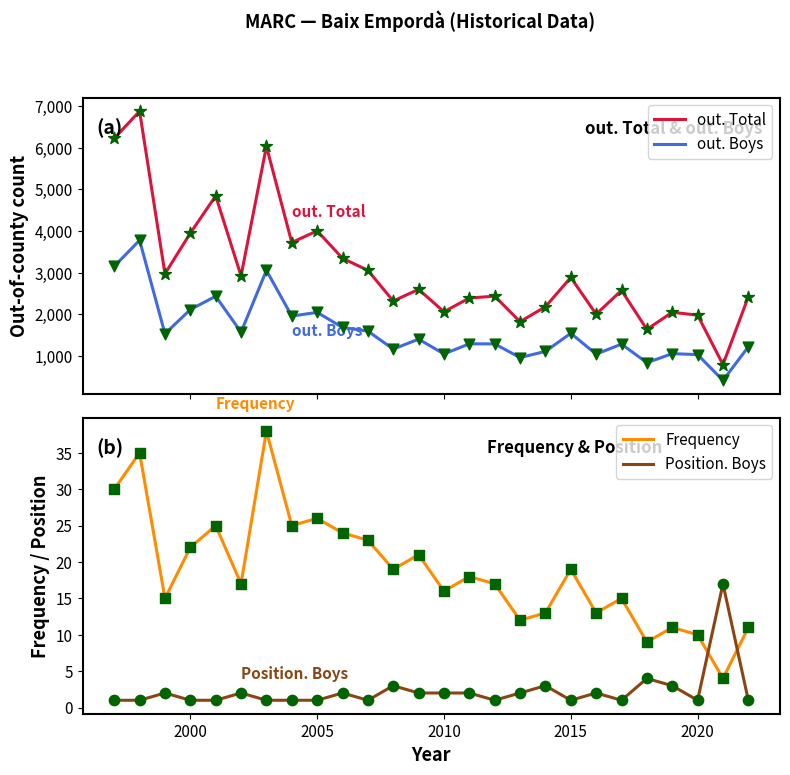

What is the minimum value for out. Total?

798